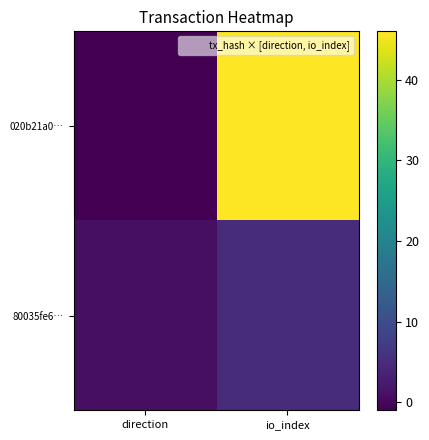

What is the total value across all series at io_index?

51